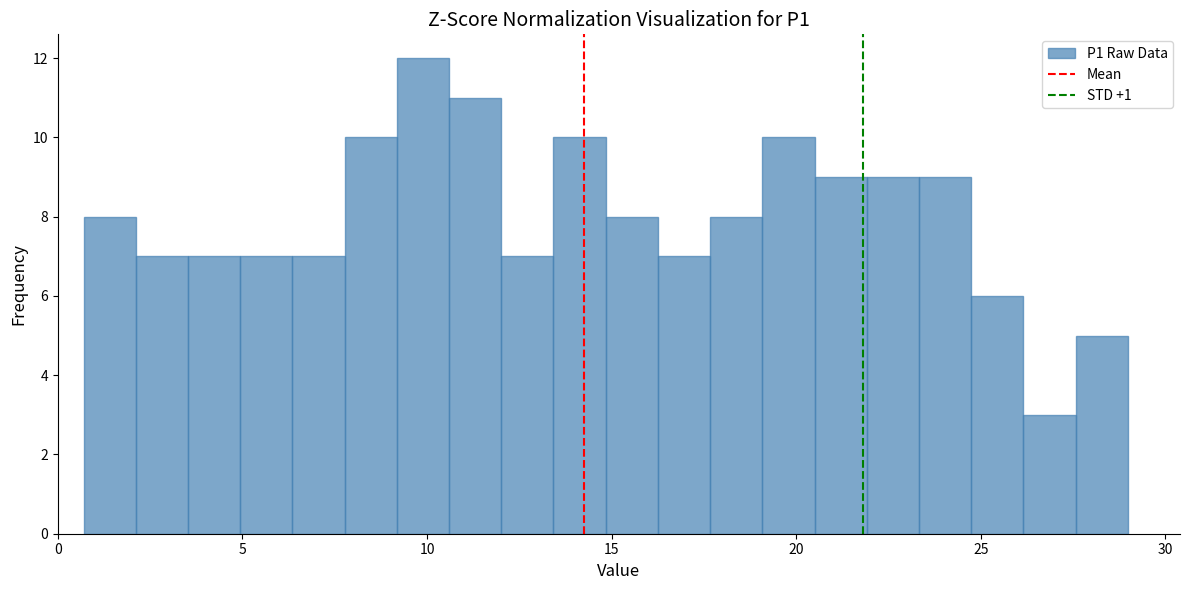

Read against the x-axis, roughly where is the centre of the tallest bar?

10.0